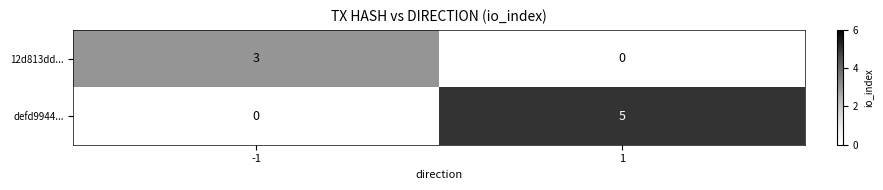

Is the value of defd9944... at 1 greater than the value of 12d813dd... at 1?

Yes